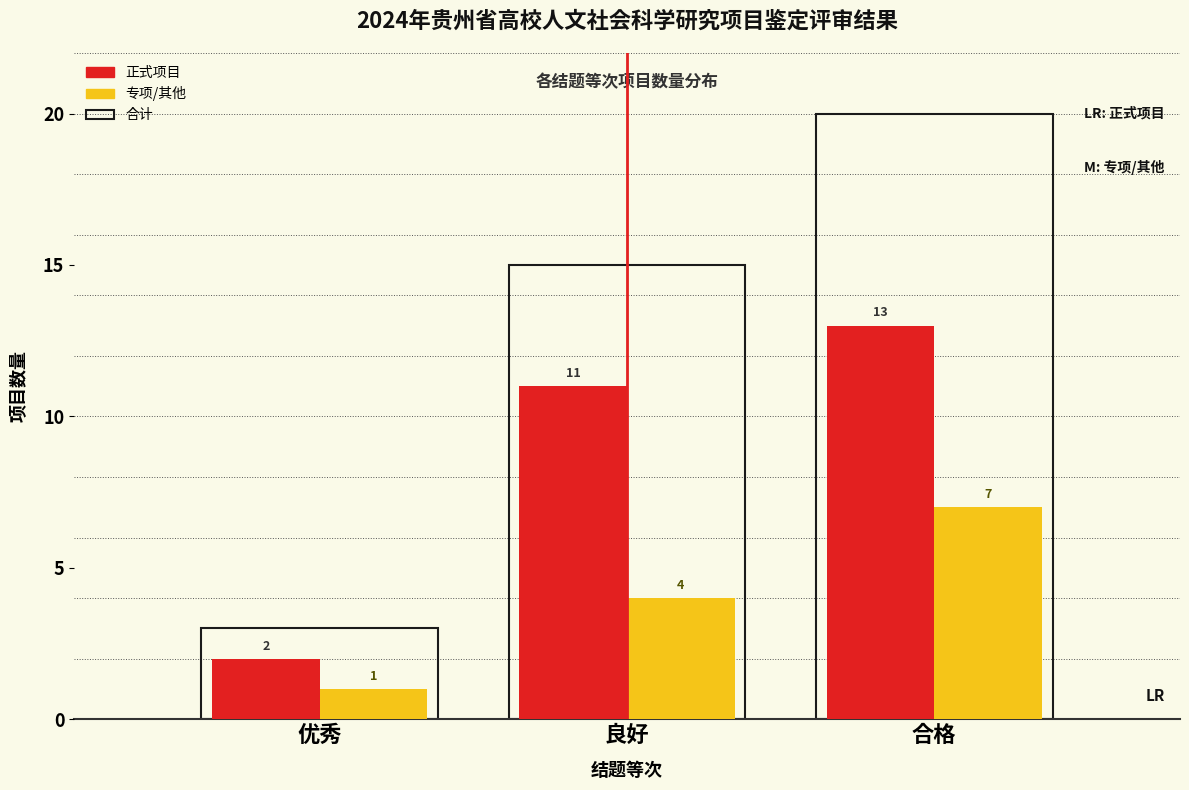

Reading right to left, list all the values displayed in this chart.

正式项目: 13	11	2
专项/其他: 7	4	1
合计: 20	15	3